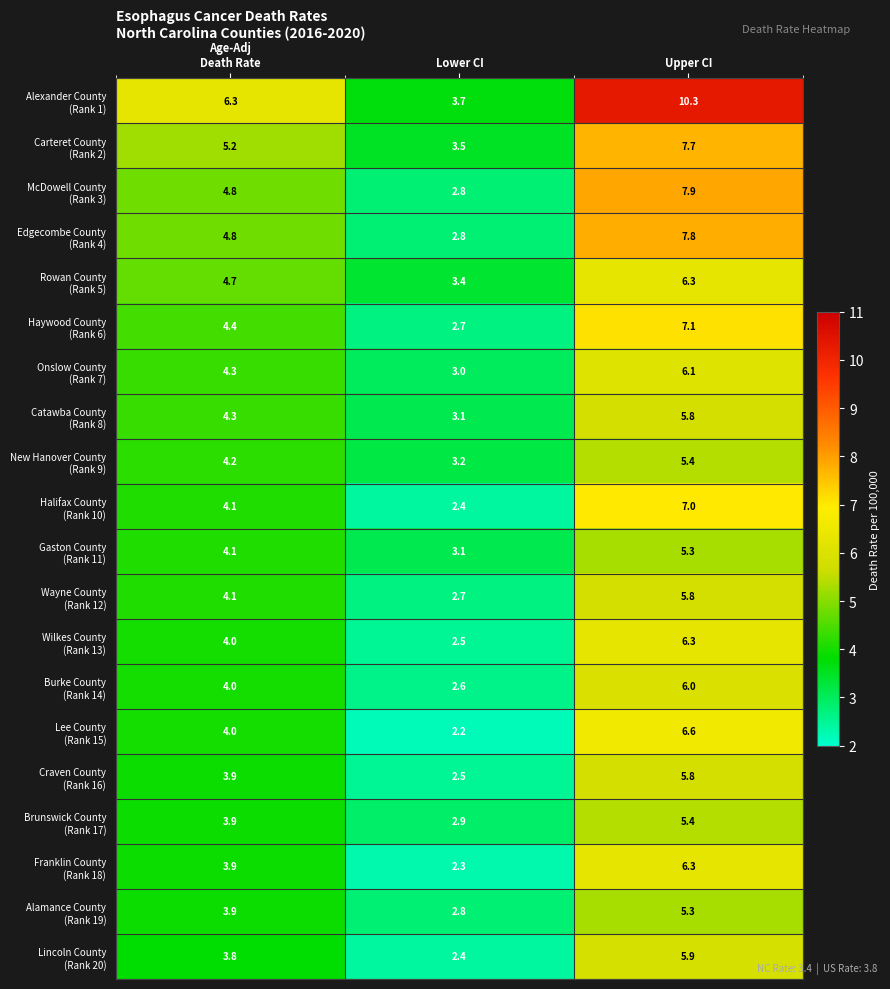

What is the spread (max minus min) of values at Upper CI?

5.0